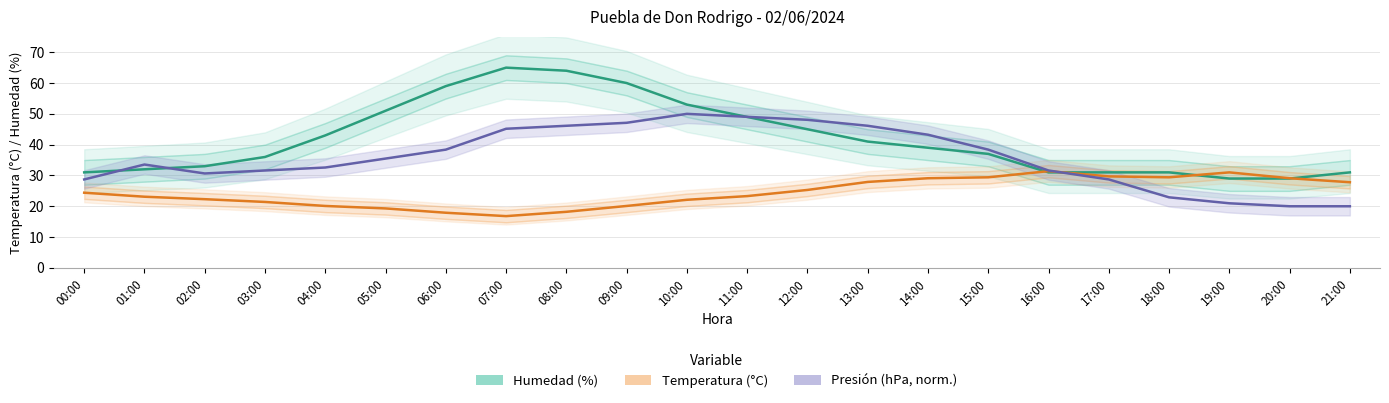

Rank the categories by Presión (hPa, normalizada) value from lowest to highest.

20:00, 21:00, 19:00, 18:00, 00:00, 17:00, 02:00, 03:00, 16:00, 04:00, 01:00, 05:00, 06:00, 15:00, 14:00, 07:00, 08:00, 13:00, 09:00, 12:00, 11:00, 10:00